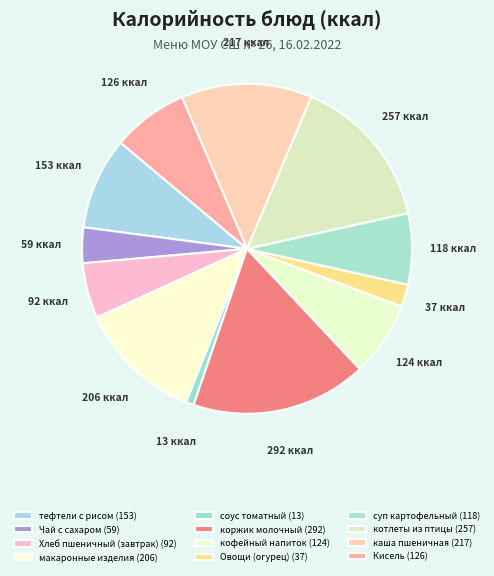

Count the number of slices in the pie.

12